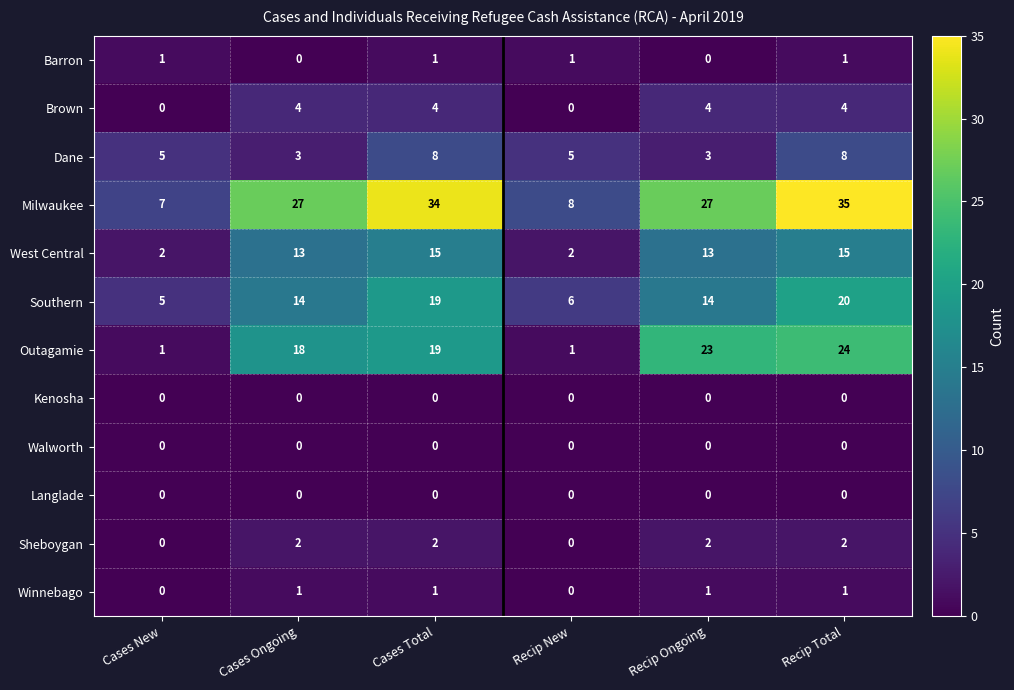

Where is Outagamie nearest to the value 12?

Cases Ongoing